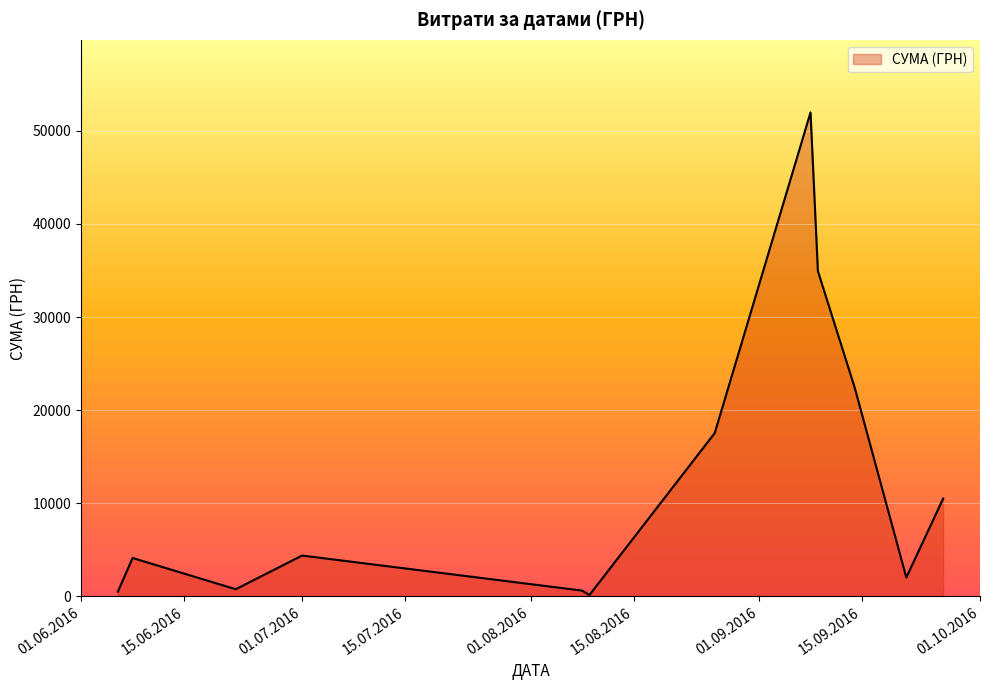

What is the difference between the maximum and minimum values?

51845.0